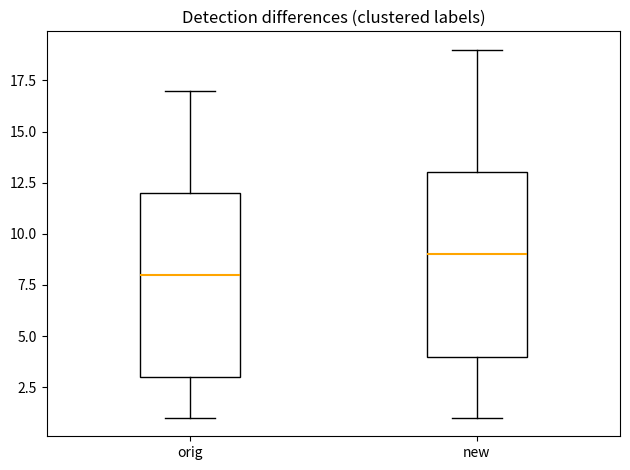

Where does the upper whisker of the box for orig end on the y-axis? The values are not printed on the chart, so give them approximately, as read against the axis.

17